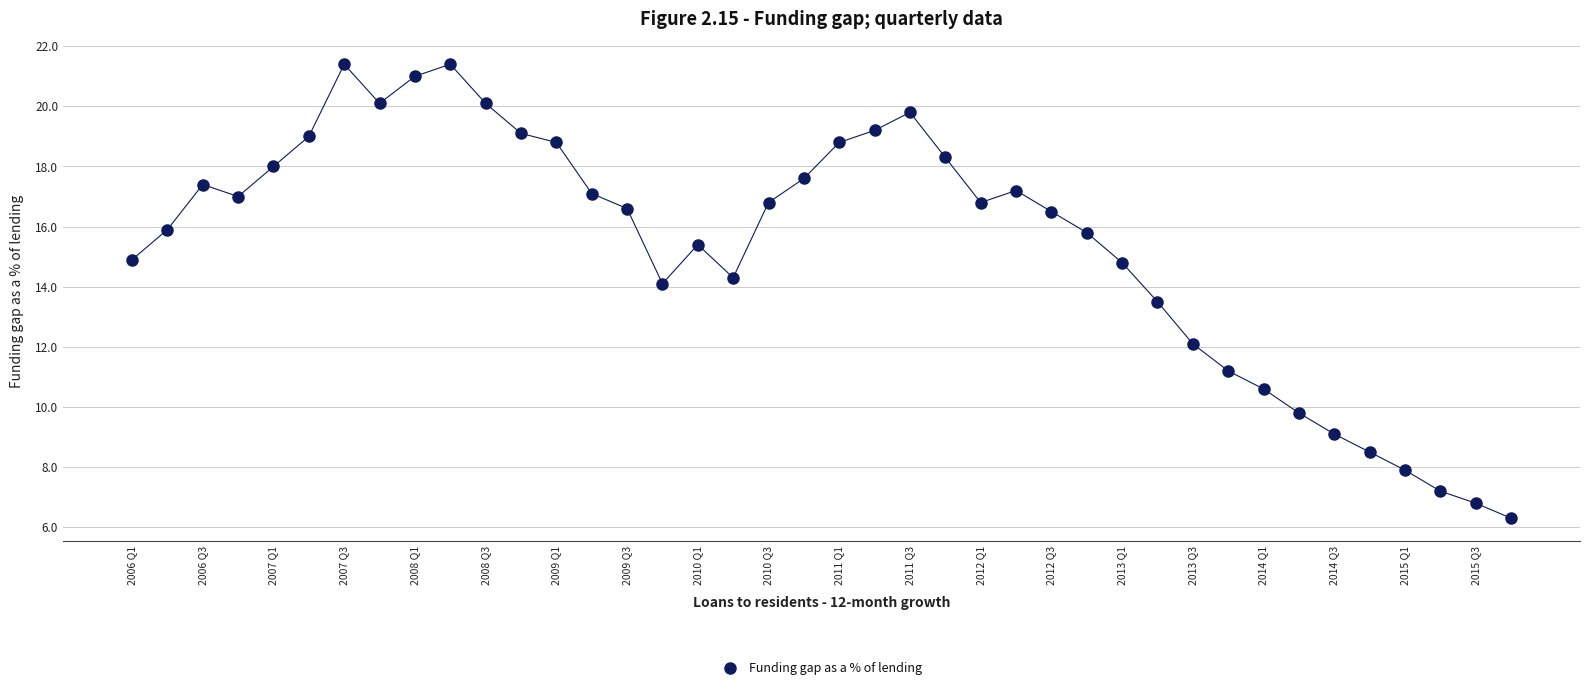

What Y value in the scatter plot is closest to 13?

13.5